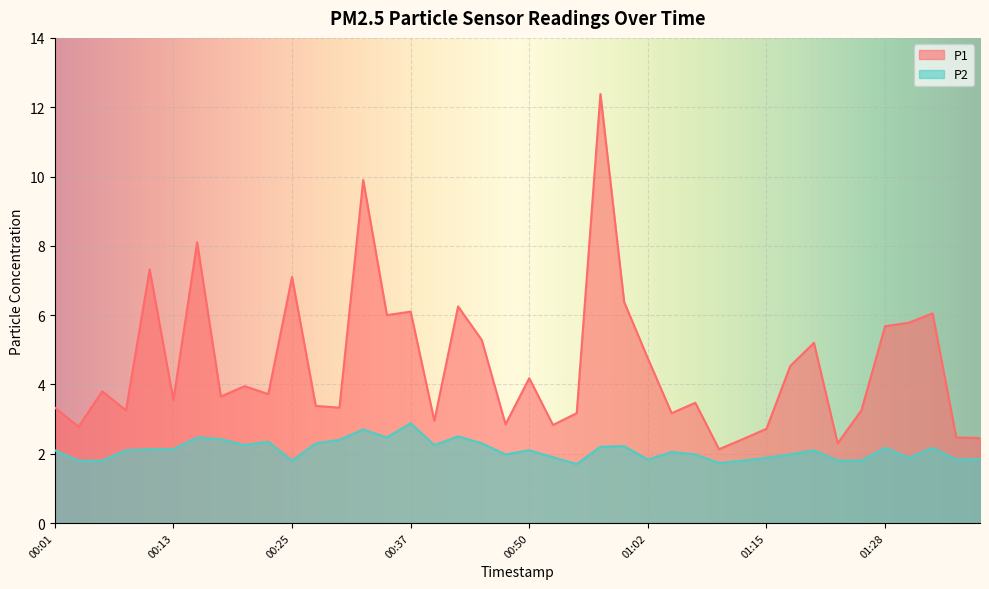

In P1, how many points are higher than both neighbors (excluding endpoints)?

13